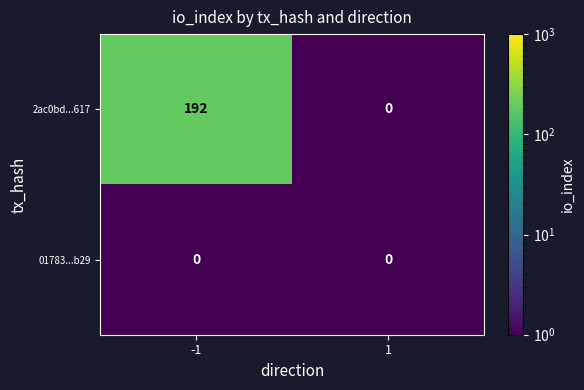

Between -1 and 1, which series saw the biggest shift?

2ac0bd...617